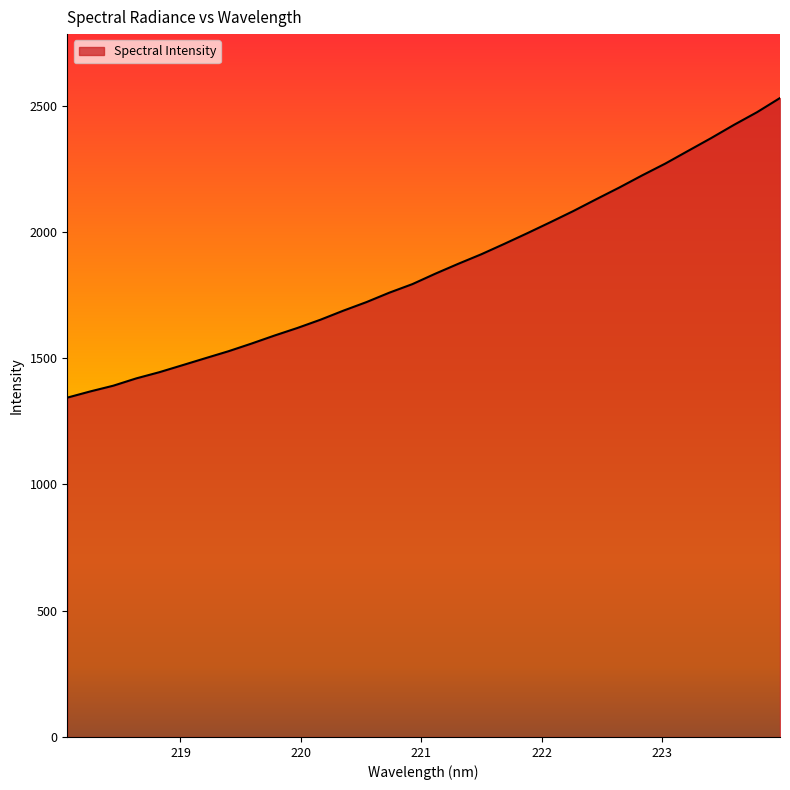

What is the difference between the maximum and minimum values?

1186.6